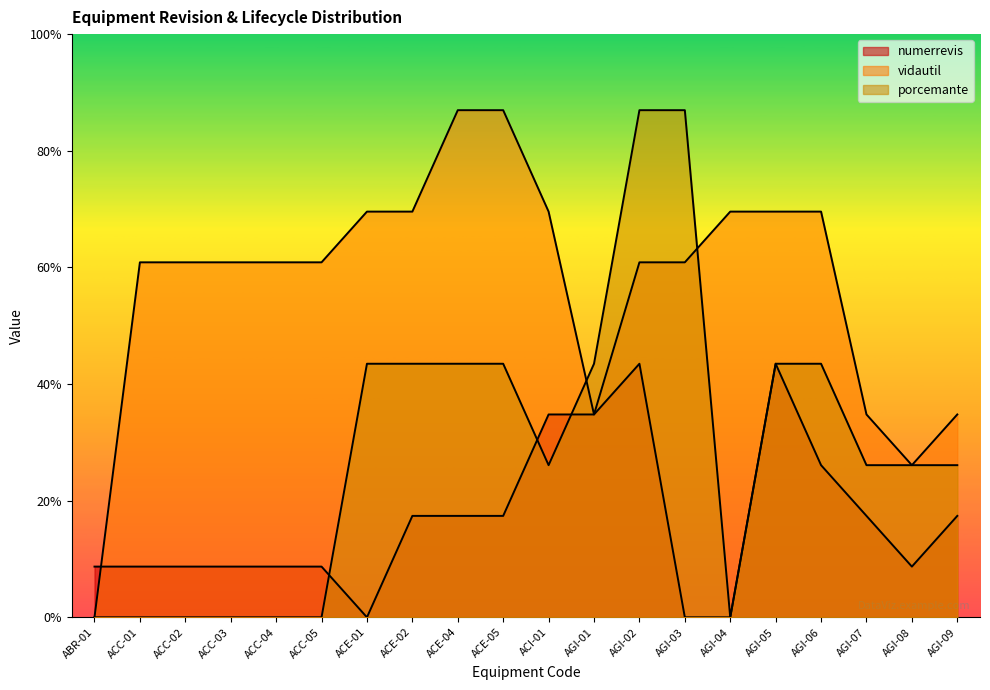

What is the spread (max minus min) of values at AGI-04?

8